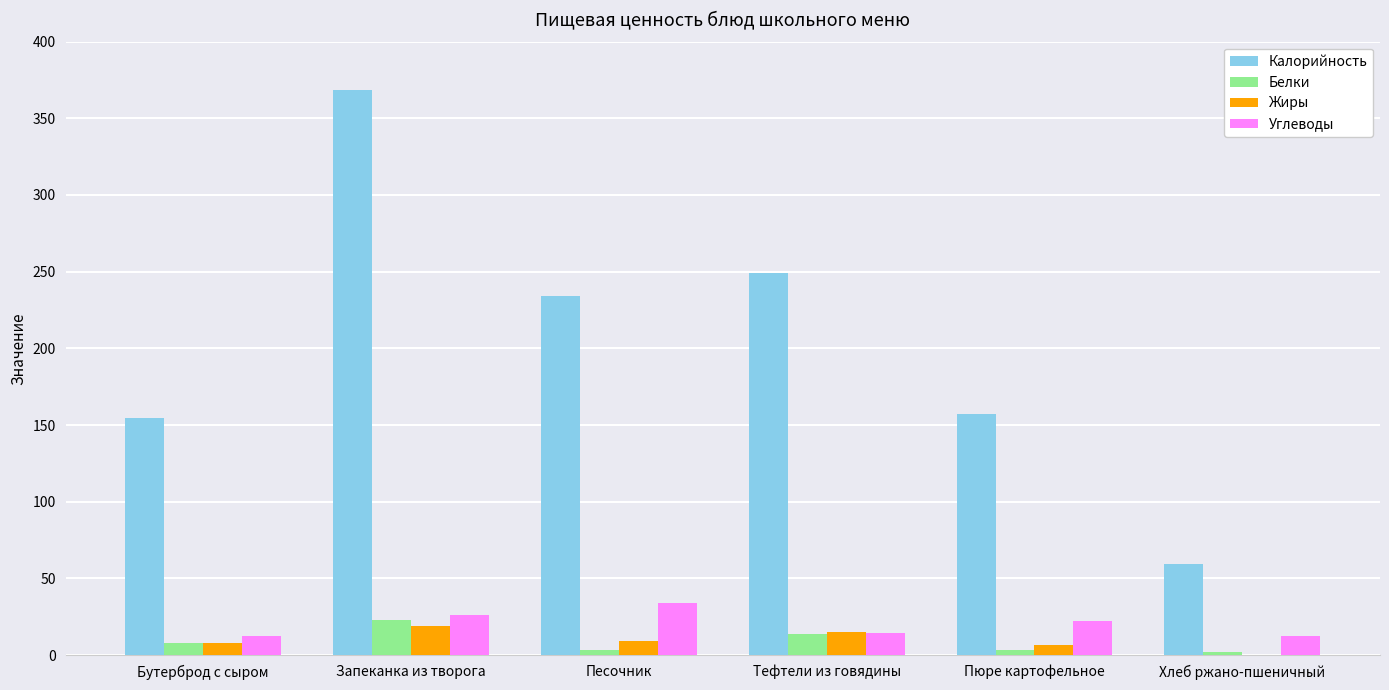

What is the difference between the Углеводы values at Запеканка из творога and Бутерброд с сыром?

13.4